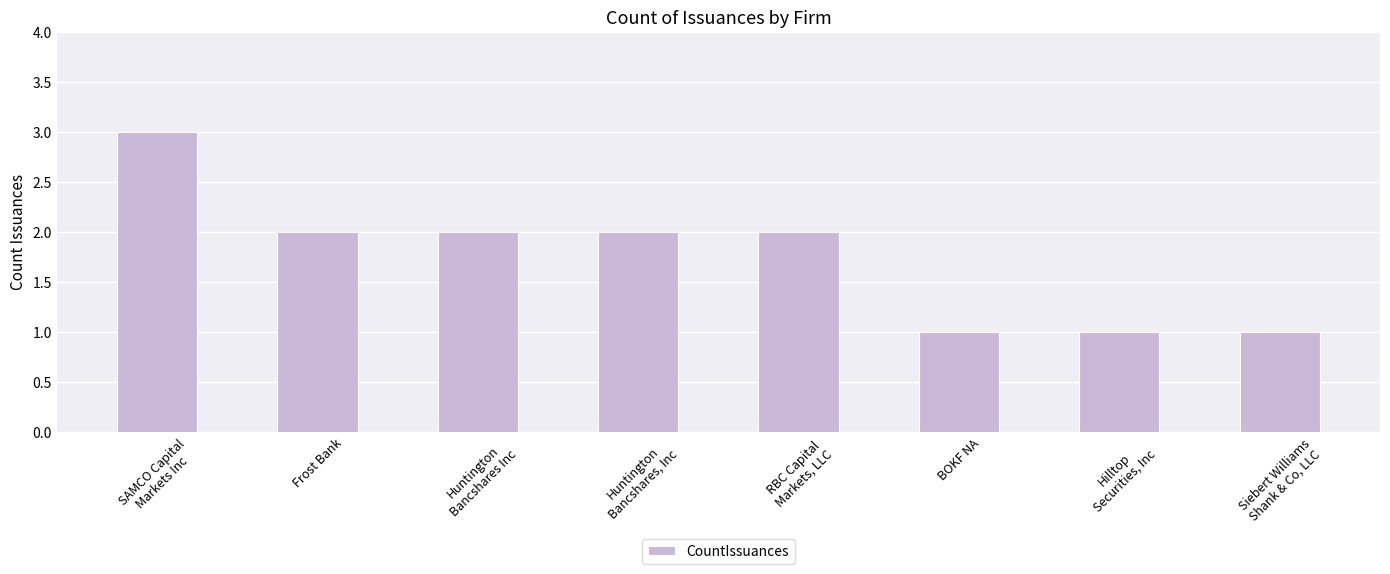

What is the difference between the maximum and minimum values?

2